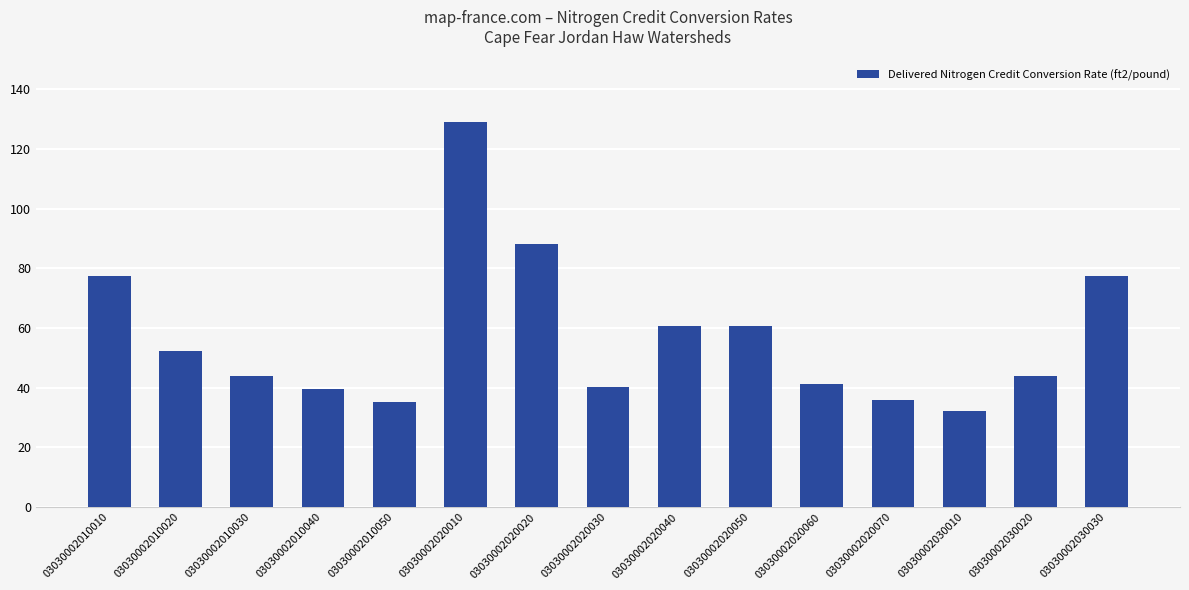

Reading left to right, extract all data points from this chart.

77.5	52.3	44.0	39.5	35.2	129.1	88.0	40.3	60.5	60.5	41.2	35.9	32.3	44.0	77.5